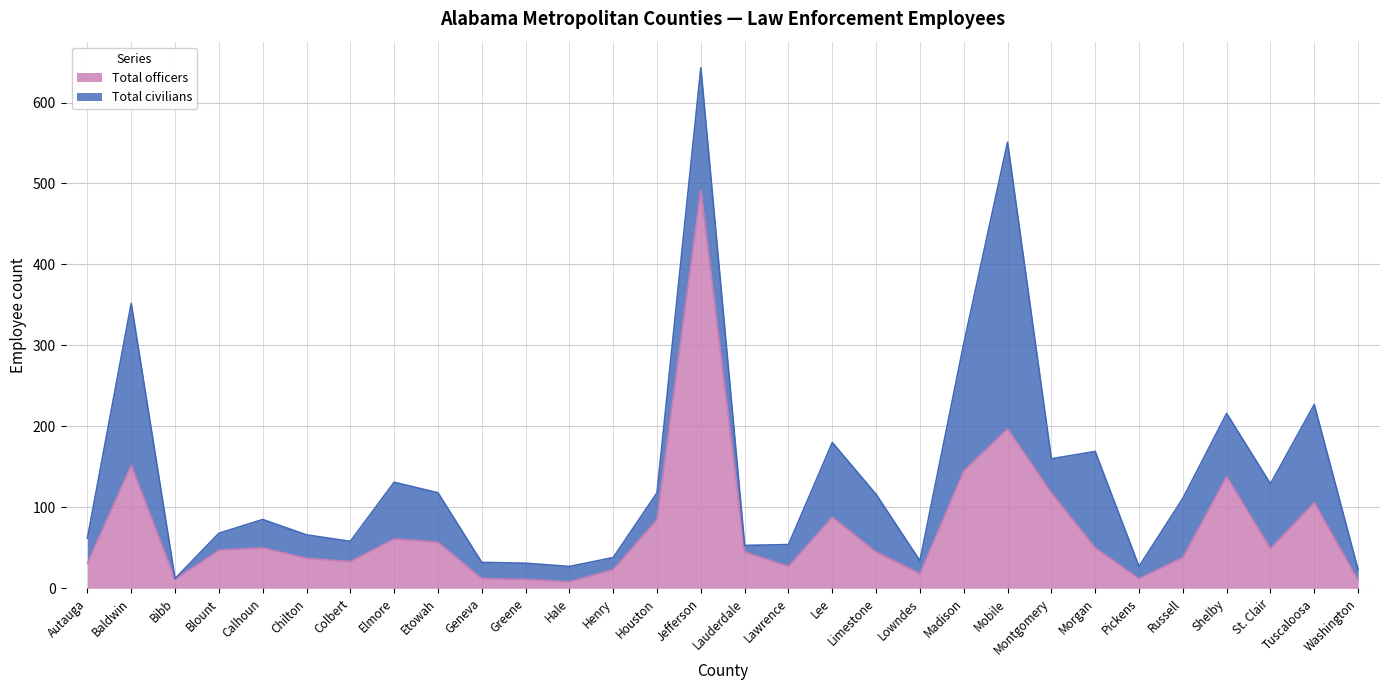

What is the greatest value displayed?

492